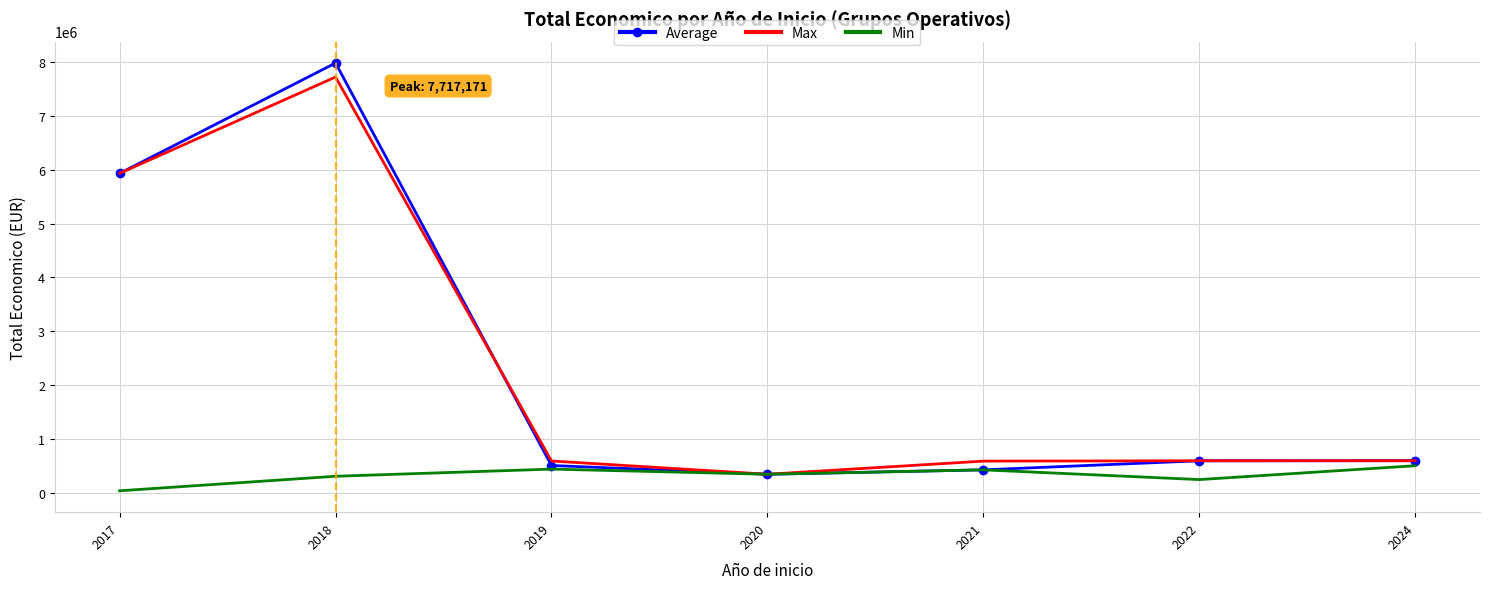

At which category is the sum across all series the highest?

2018